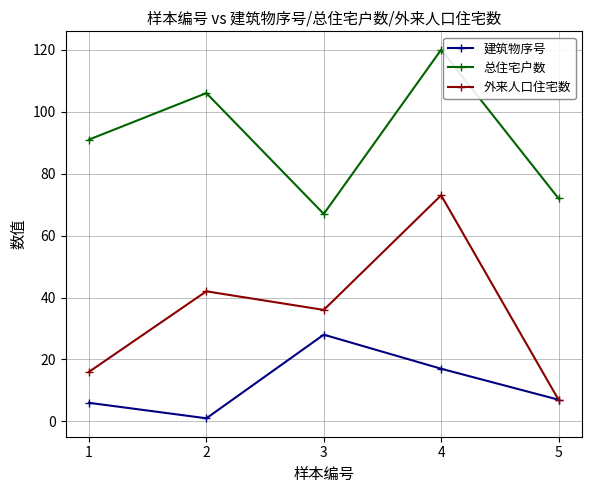

What is the difference between the highest and lowest values at 2?

105